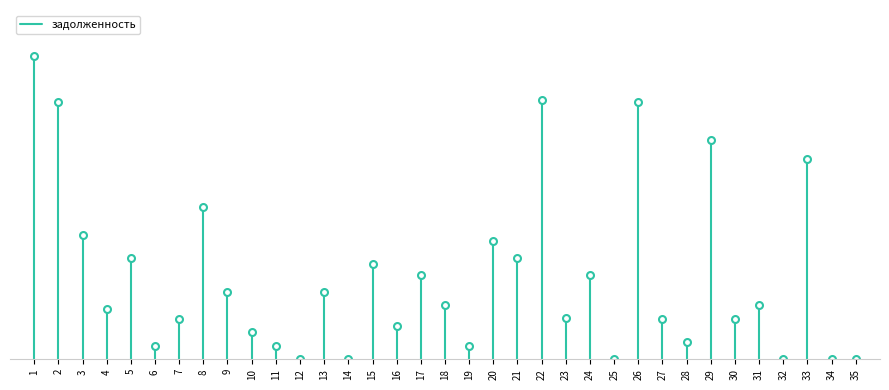

How many values are below 7220?

1